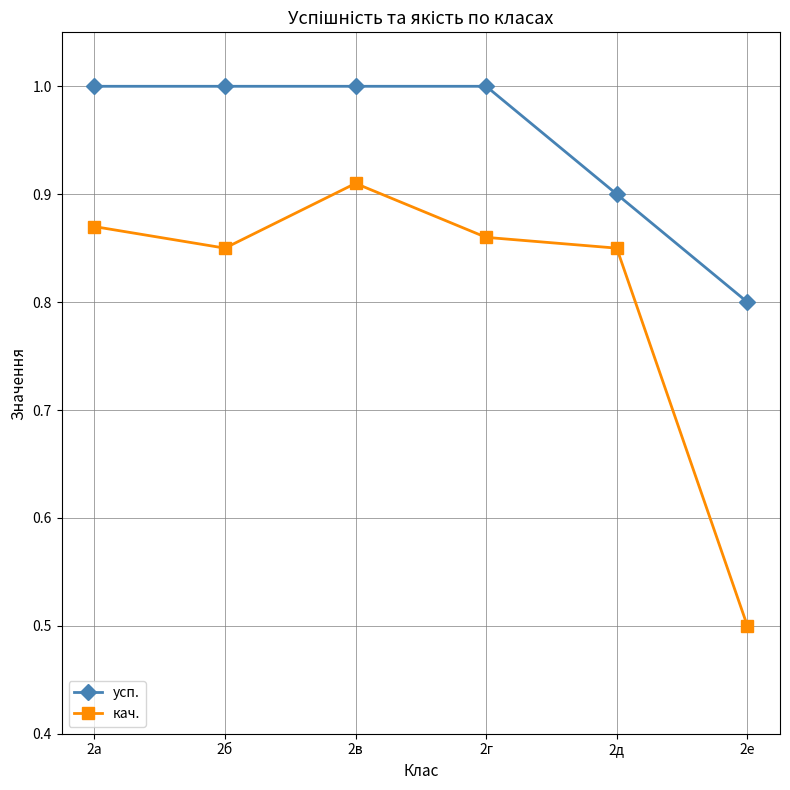

True or false: усп. and кач. cross at least once.

False